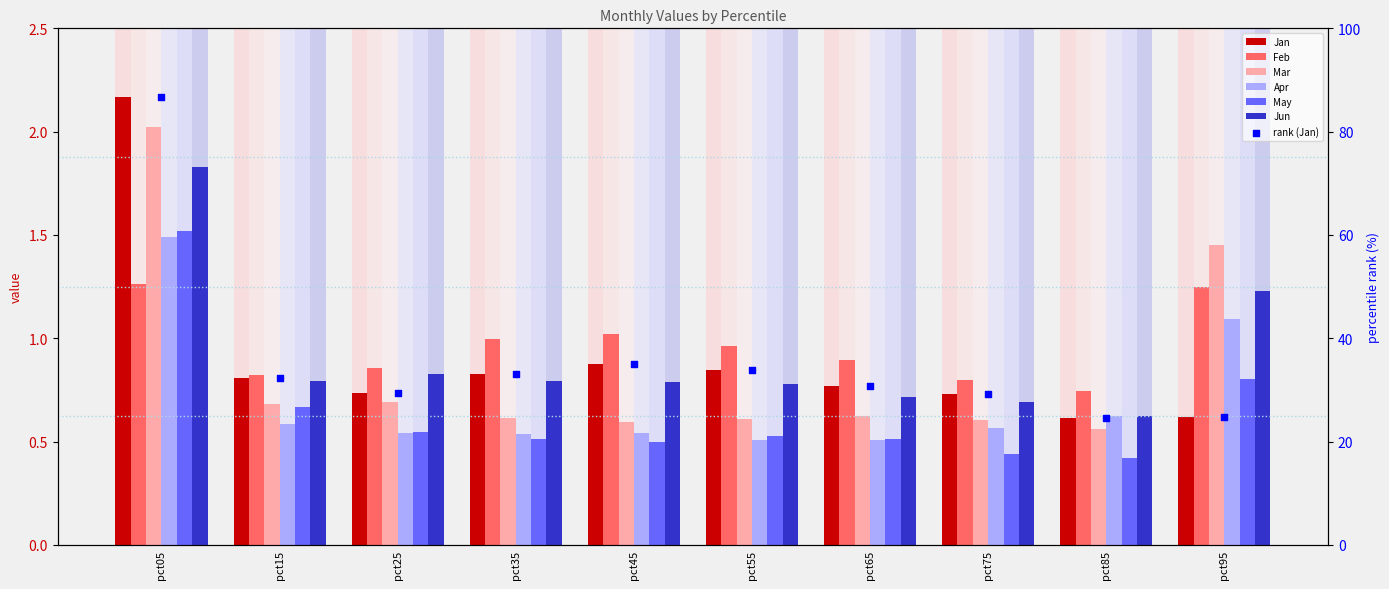

Is the value of Feb at pct65 greater than the value of Jun at pct65?

Yes